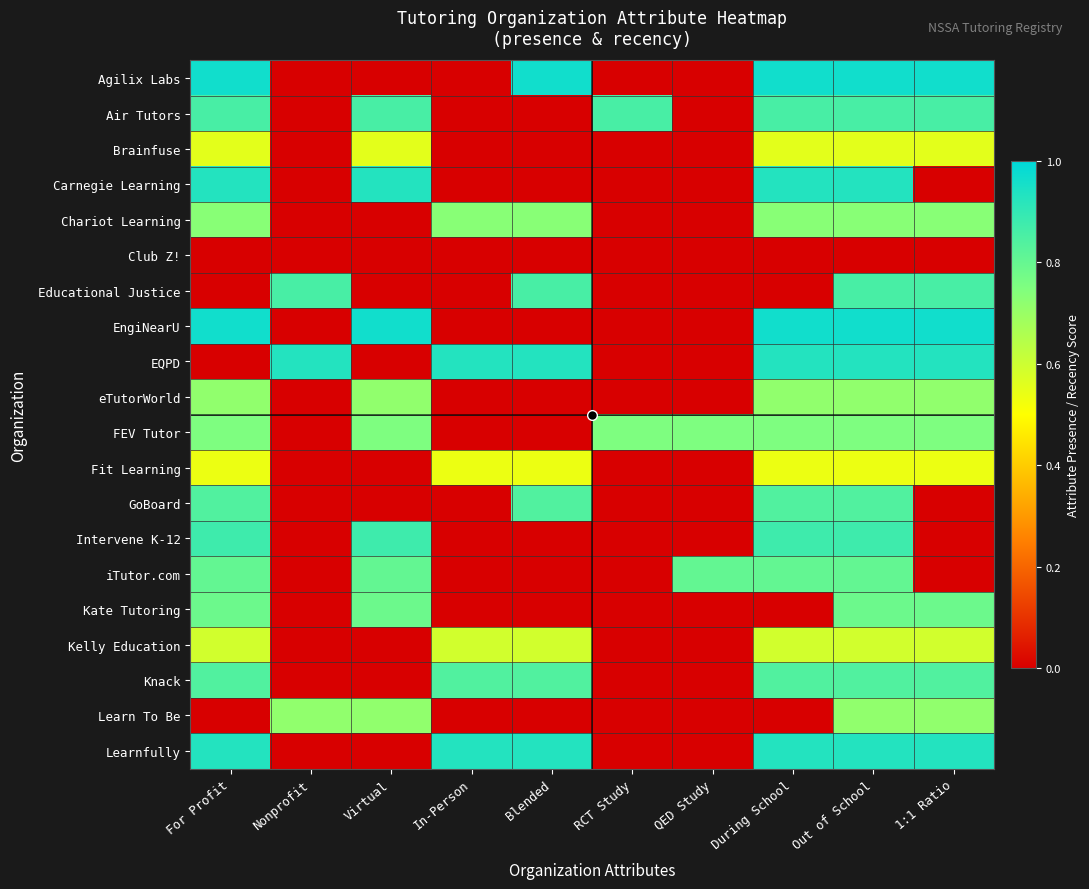

Which label corresponds to the smallest value in the chart?

For Profit